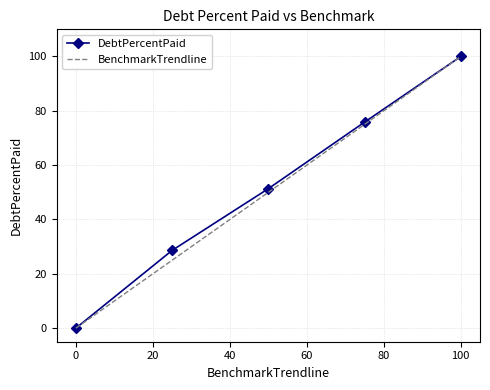

What is the maximum value shown in the chart?

100.0